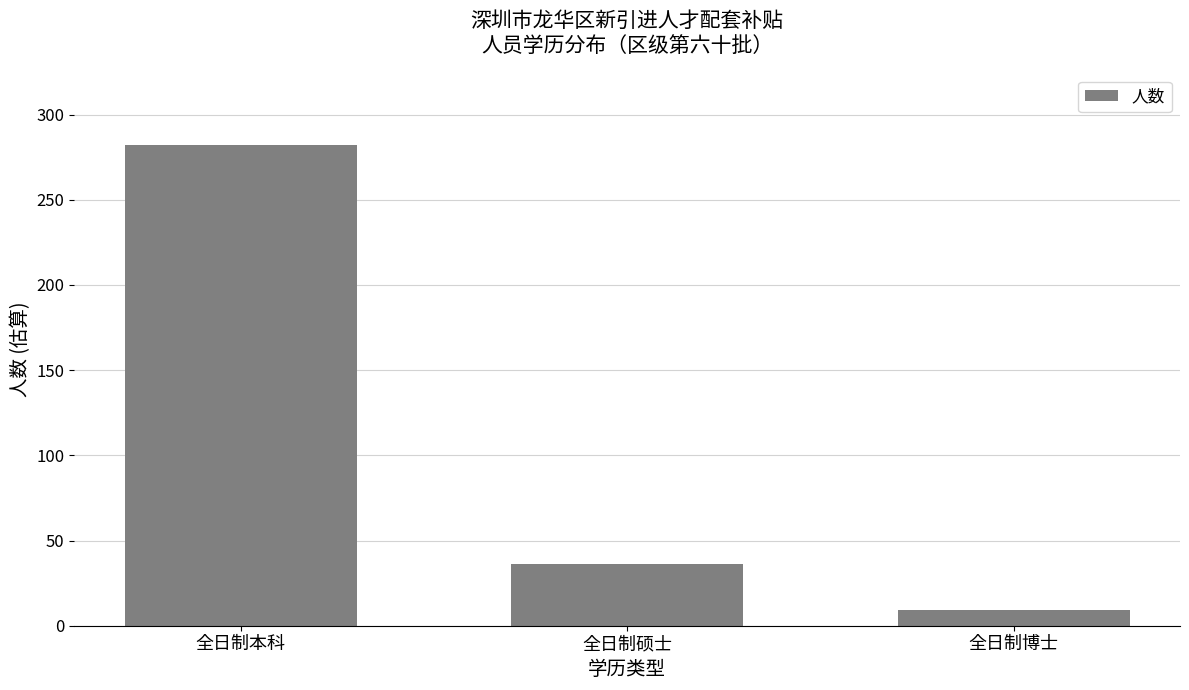

Reading left to right, extract all data points from this chart.

282	36	9